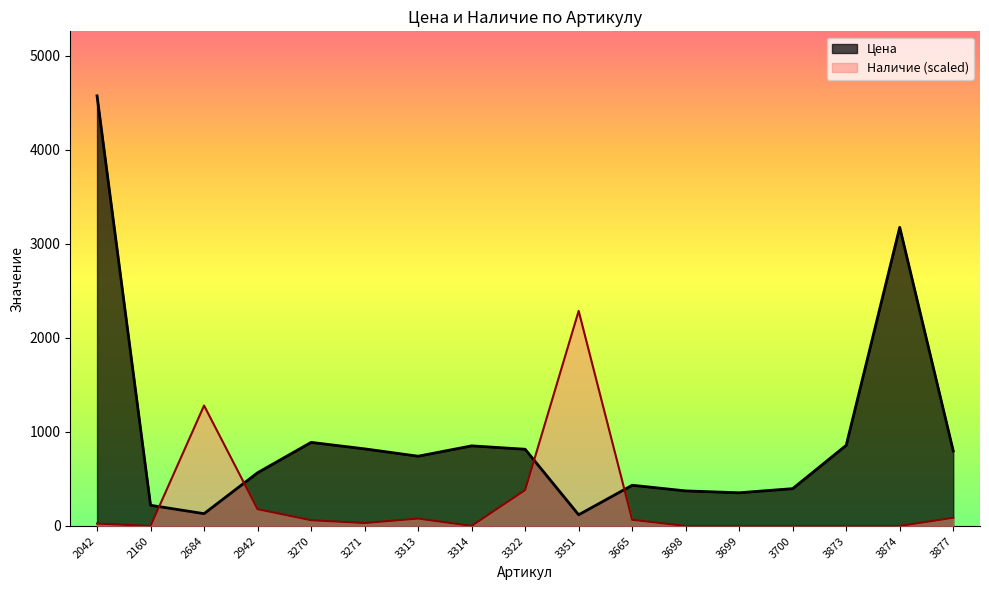

After their last crossing, which series has the higher values: Цена or Наличие?

Цена